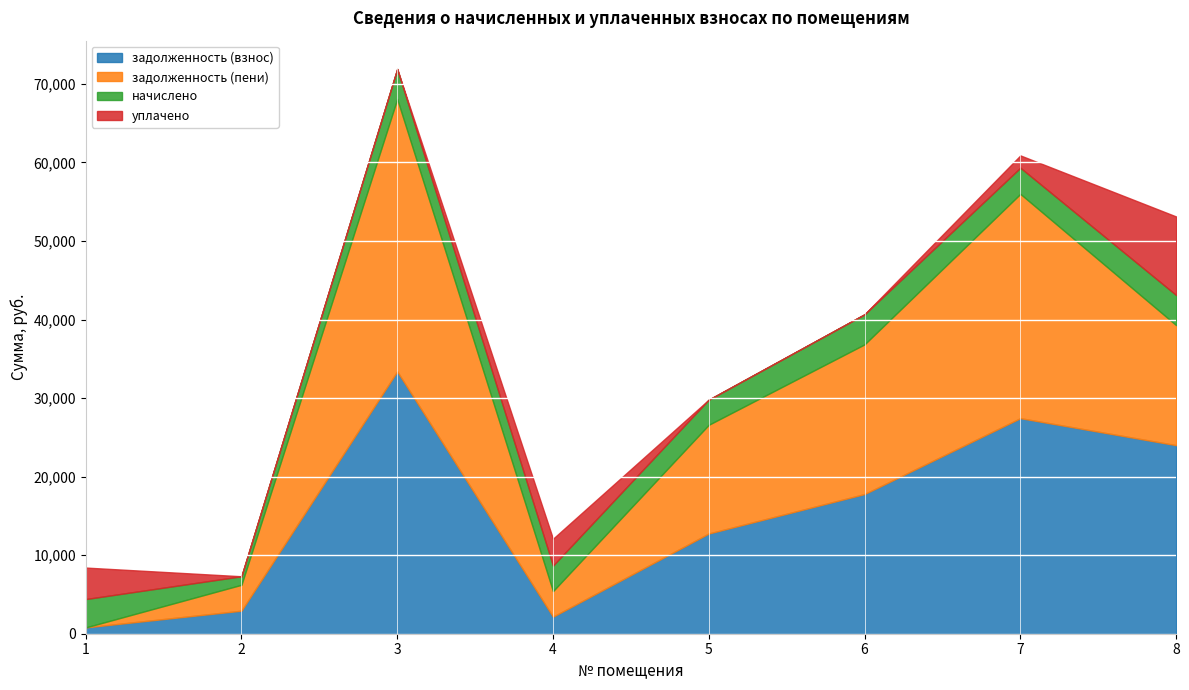

At which category does the chart reach its minimum across all series?

1